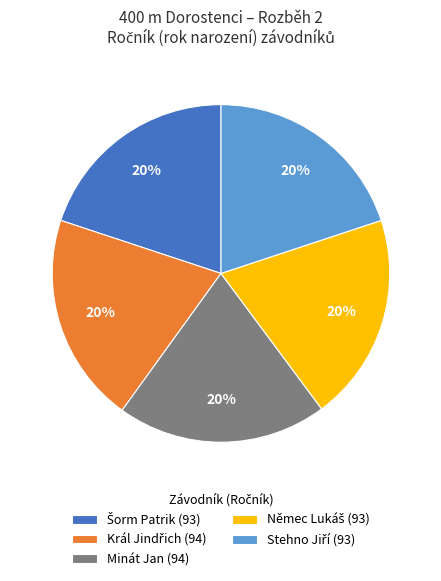

Is it true that Minát Jan (94) is 20% of the pie?

True